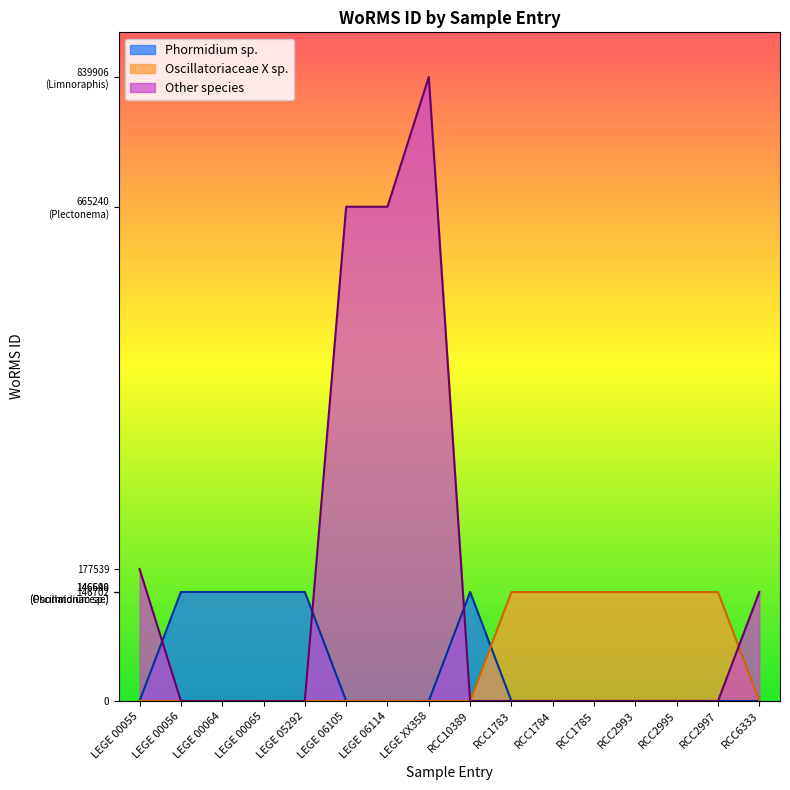

Does the chart display data point markers on the line(s)?

No